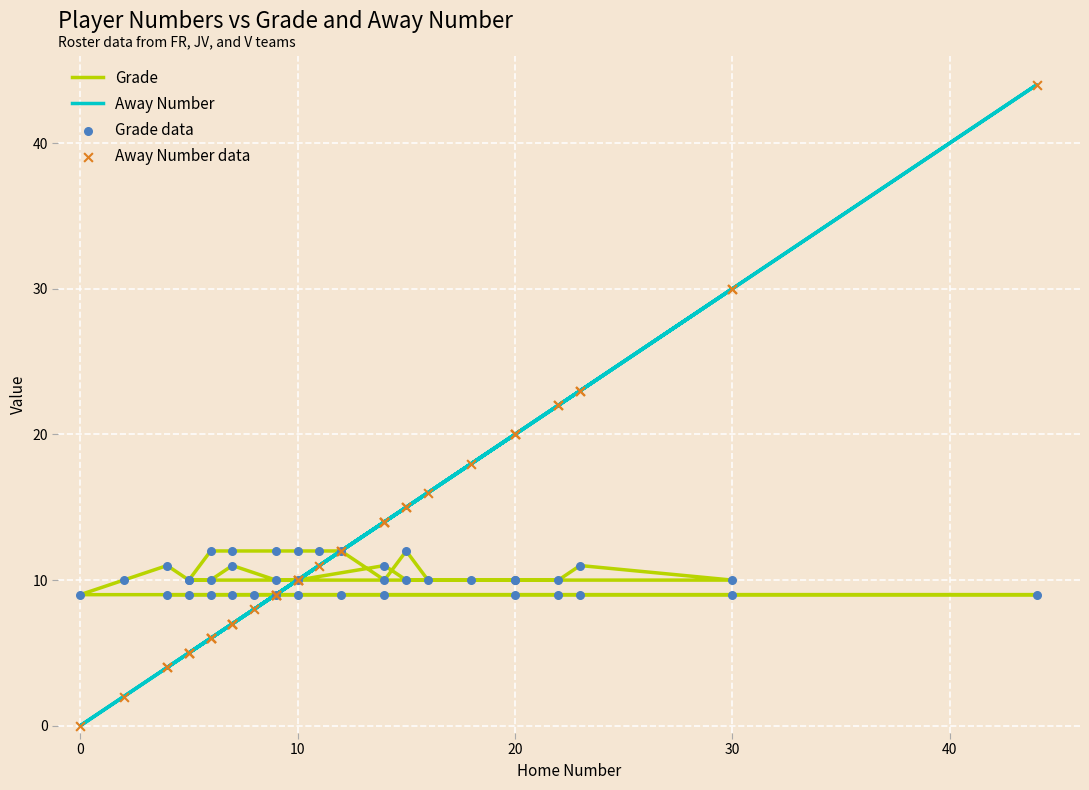

Which series has the widest spread of Y values?

Away Number